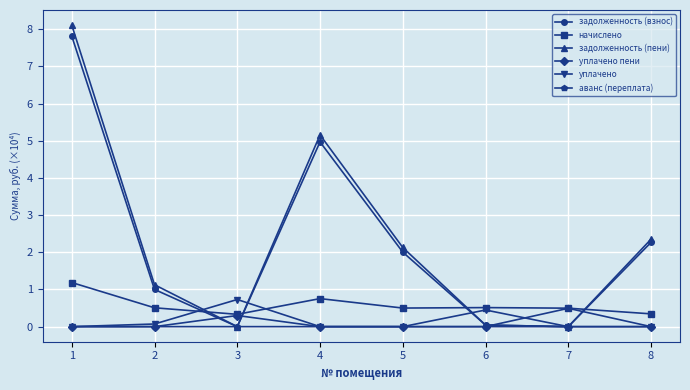

At which category does задолженность (взнос) reach its first local valley?

3